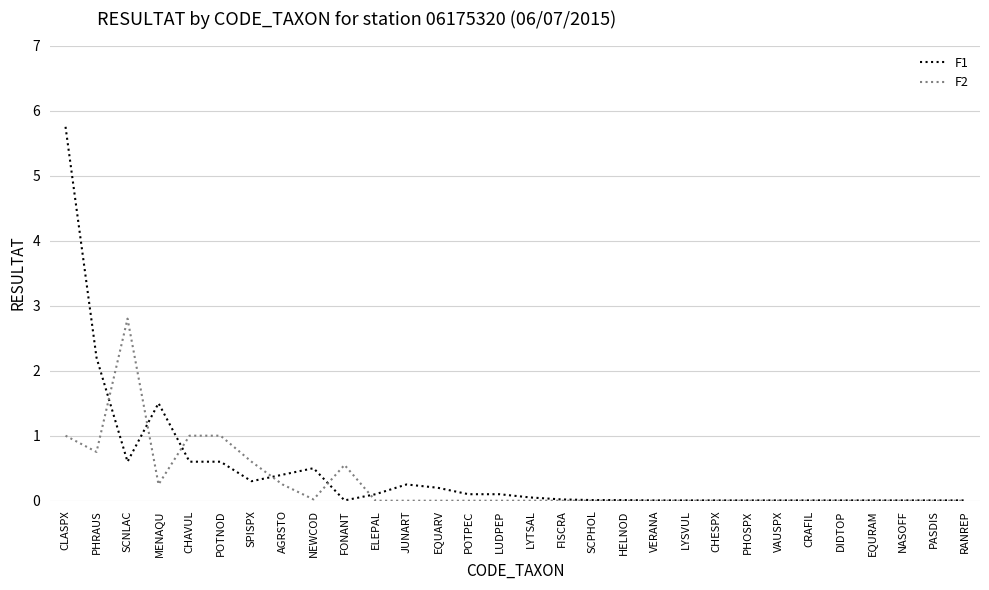

List the series in order of their peak value, lowest first.

F2, F1